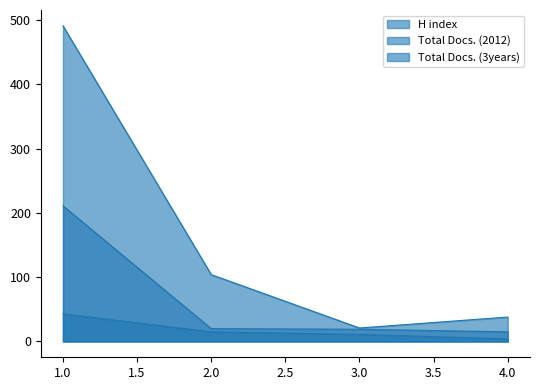

What is the value of the Total Docs. (3years) point at the 3rd from the left?

21